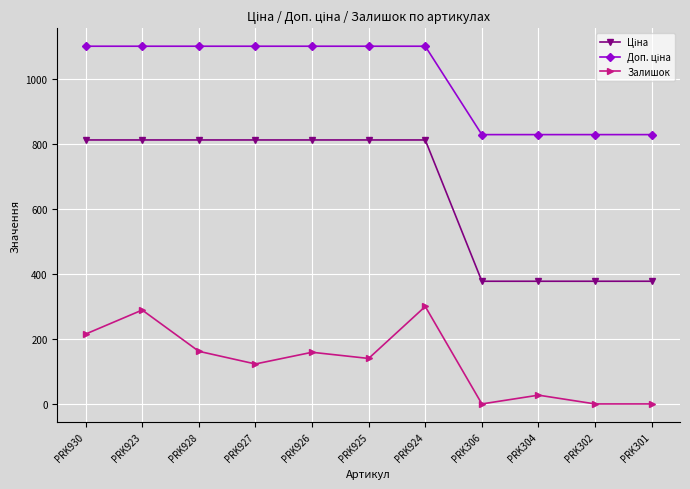

What is the difference between the maximum and second lowest values in the Залишок series?

300.0